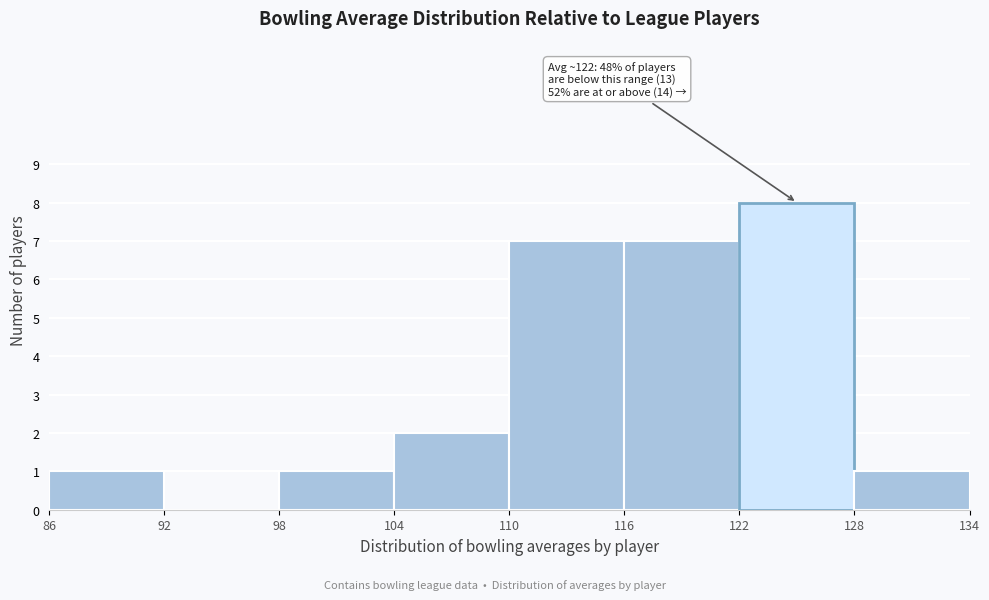

Over which range of the x-axis is the bar tallest?

122 to 128